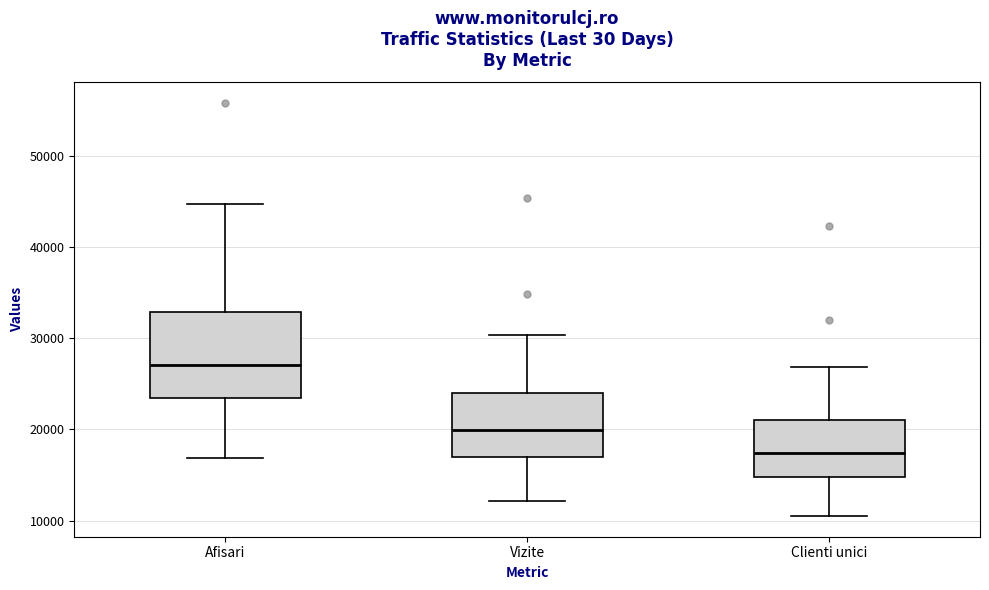

Reading left to right, transcribe this box plot: for each box, give where its median line is, the range the box spans, and where its two whiskers end, as read against the y-axis. The values are not printed on the chart, so give them approximately, as read against the axis.

Afisari: median 27000, box 23000 to 33000, whiskers 17000 to 45000
Vizite: median 20000, box 17000 to 24000, whiskers 12000 to 30000
Clienti unici: median 17000, box 15000 to 21000, whiskers 11000 to 27000